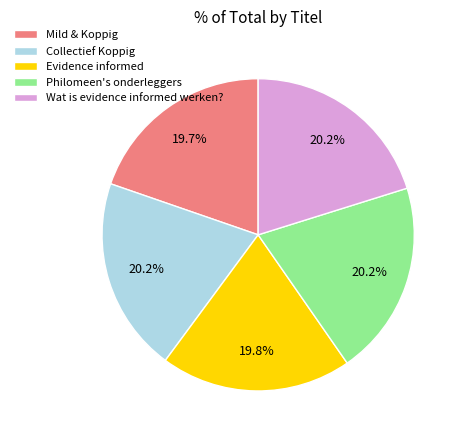

True or false: Collectief Koppig accounts for 12% of the total.

False